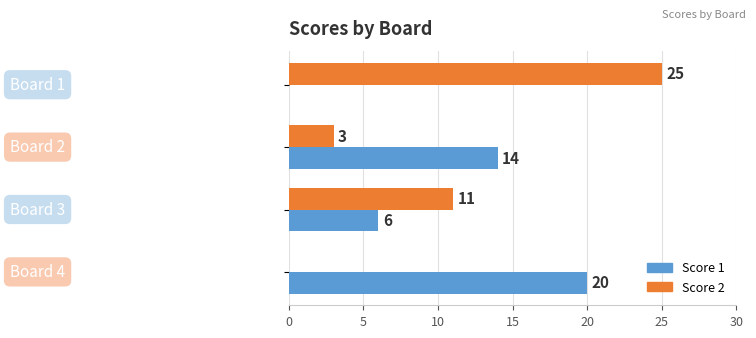

Count the number of categories in the chart.

4